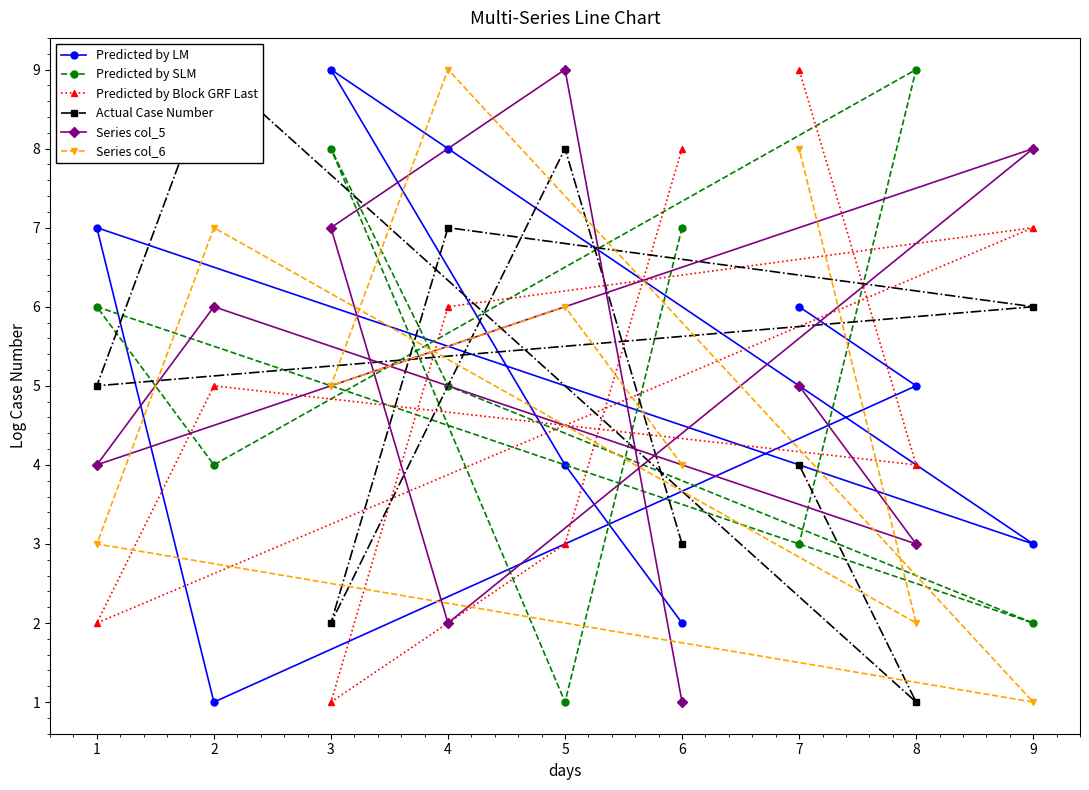

What are all the series names shown in the legend?

Predicted by LM, Predicted by SLM, Predicted by Block GRF Last, Actual Case Number, Series col_5, Series col_6